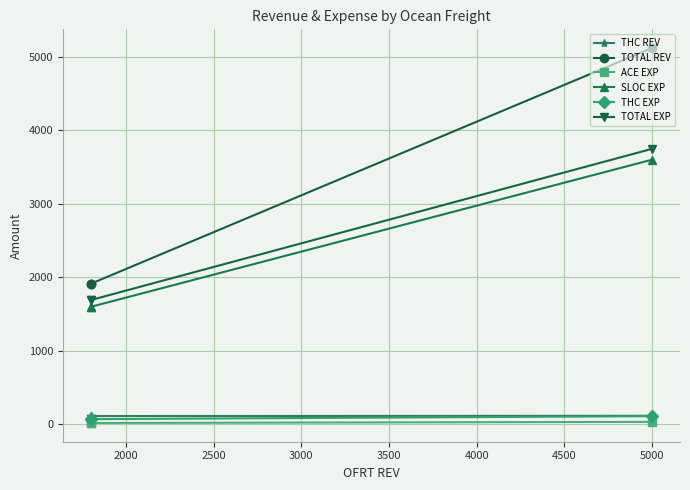

What is the sum of all TOTAL REV values?

8946.0